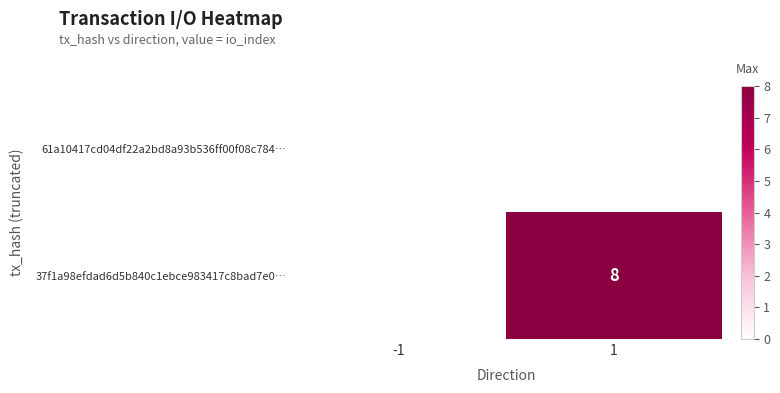

Is the value of 61a10417cd04df22a2bd8a93b536ff00f08c784… at -1 greater than the value of 37f1a98efdad6d5b840c1ebce983417c8bad7e0… at 1?

No